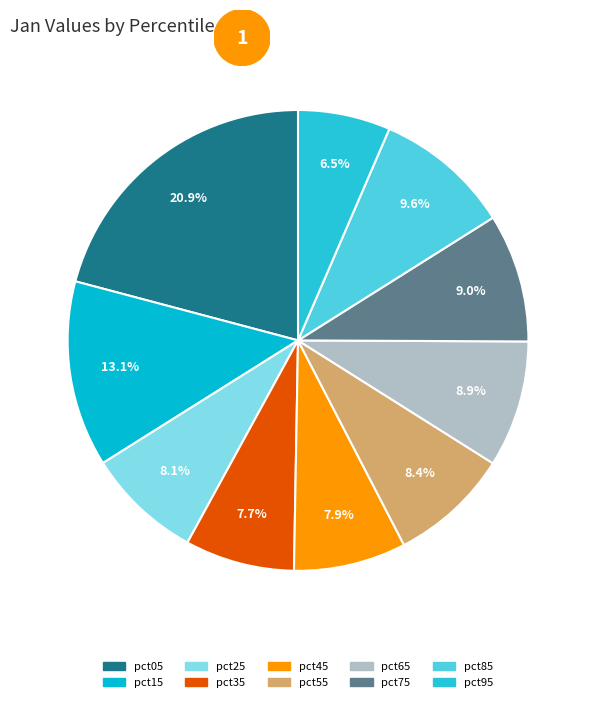

Between pct05 and pct95, which is larger?

pct05